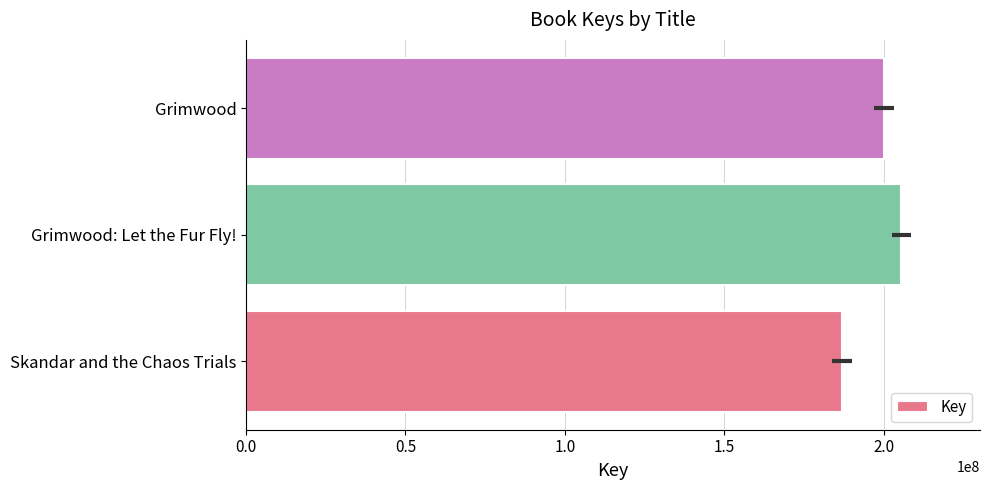

What is the minimum value shown in the chart?

186863785